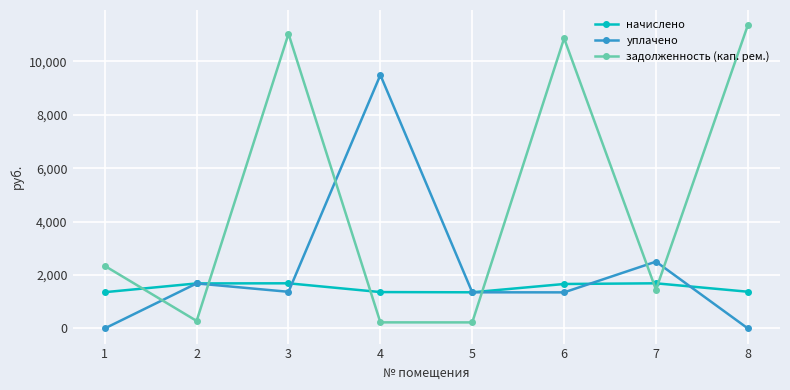

At which category does задолженность (кап. рем.) reach its first local valley?

2